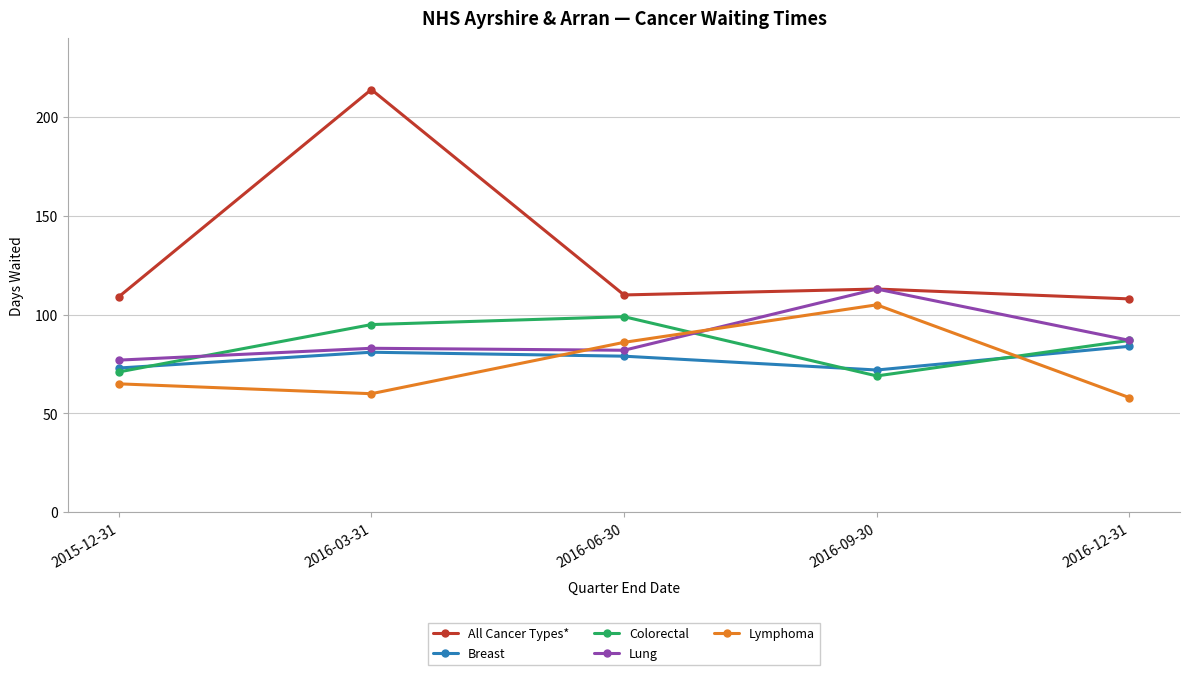

Count the number of data series in this chart.

5